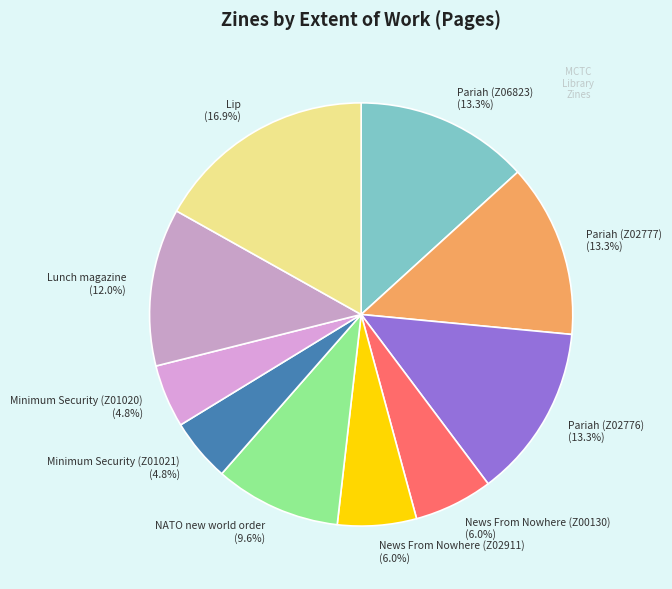

What is the largest slice in the pie chart?

Lip